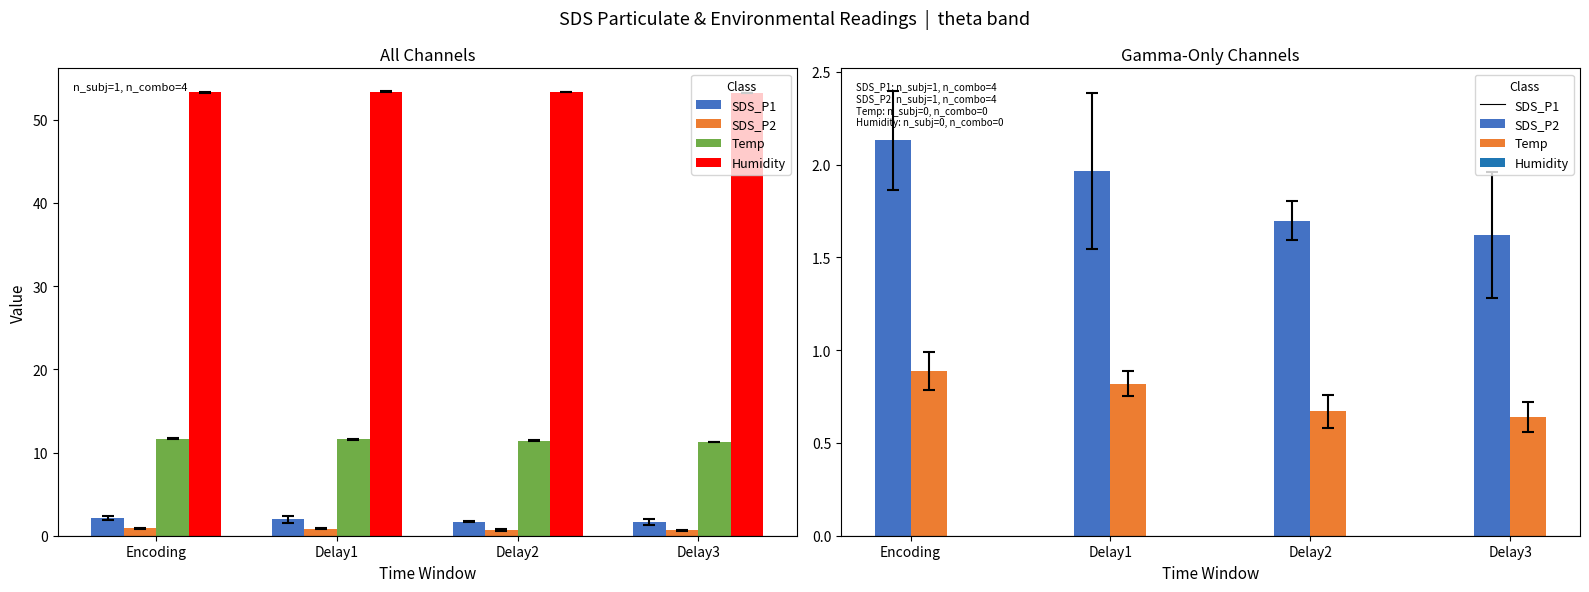

Reading right to left, what are all the values shown in this chart?

SDS_P1: Delay3=1.6	Delay2=1.7	Delay1=2.0	Encoding=2.1
SDS_P2: Delay3=0.6	Delay2=0.7	Delay1=0.8	Encoding=0.9
Temp: Delay3=11.3	Delay2=11.4	Delay1=11.6	Encoding=11.6
Humidity: Delay3=53.2	Delay2=53.3	Delay1=53.4	Encoding=53.3